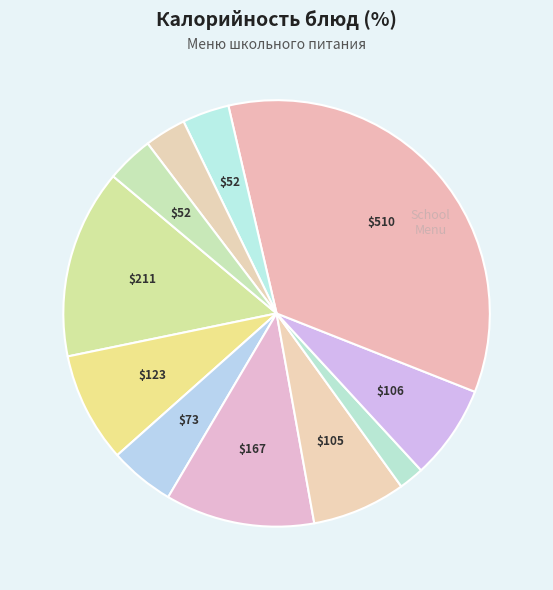

To the nearest percent, what is the average slice percentage?

9%